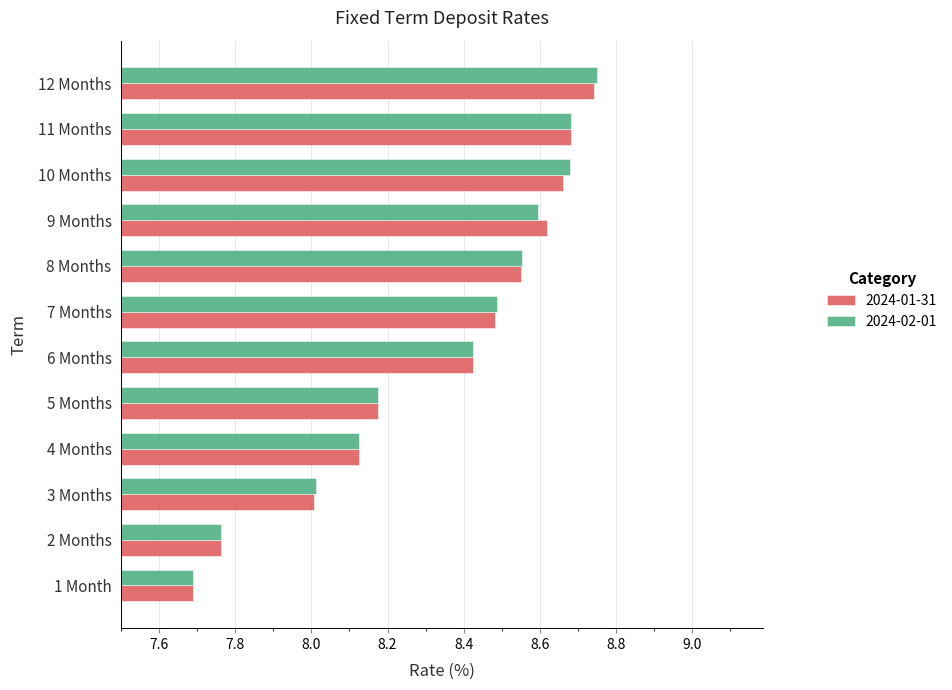

What is the sum of all 2024-02-01 values?

99.9